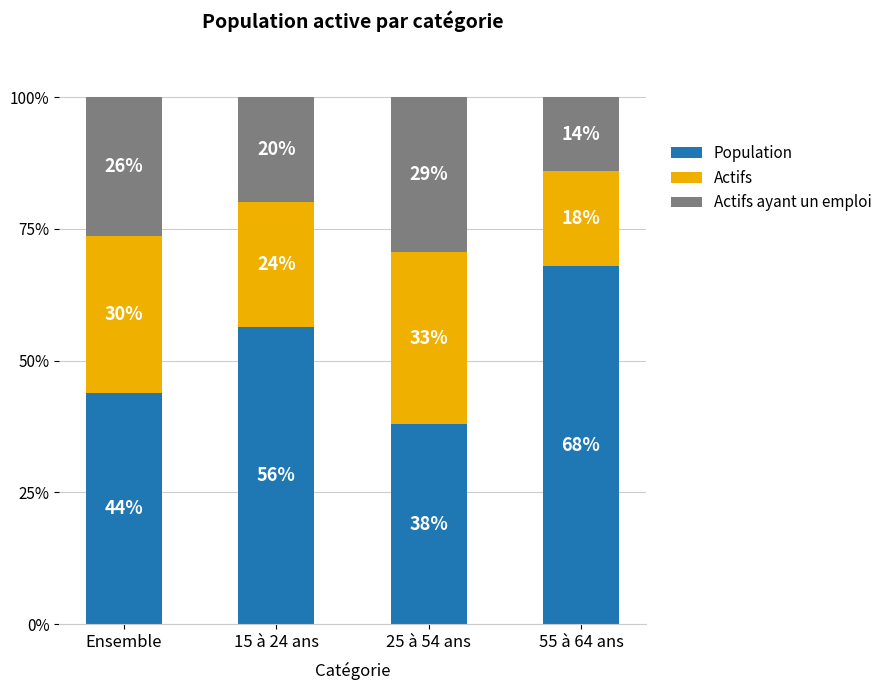

How many bars are there in total?

4